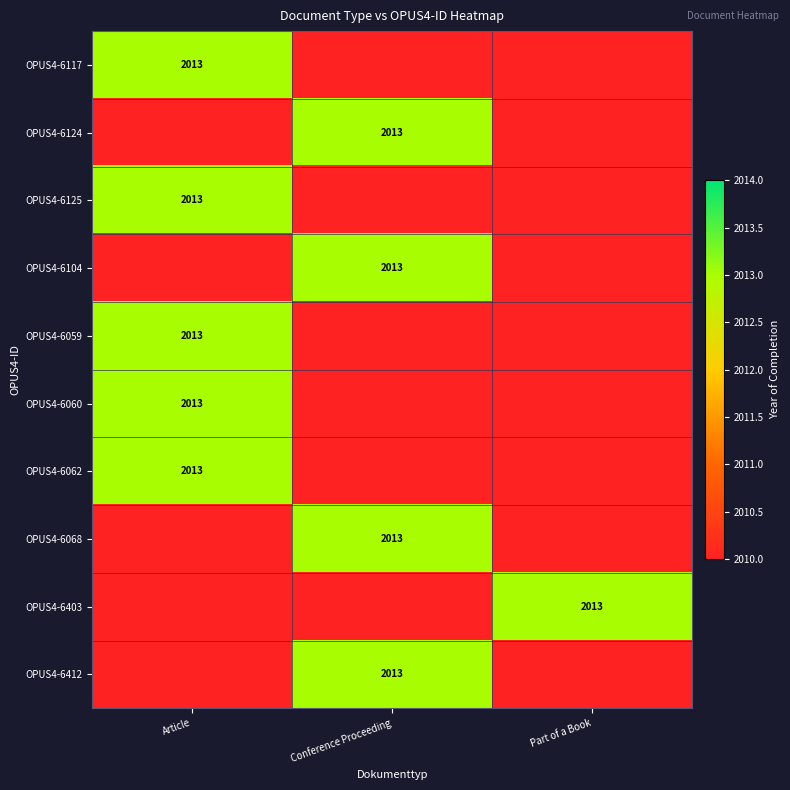

The OPUS4-6117 series shows 3548 at Article. True or false?

False